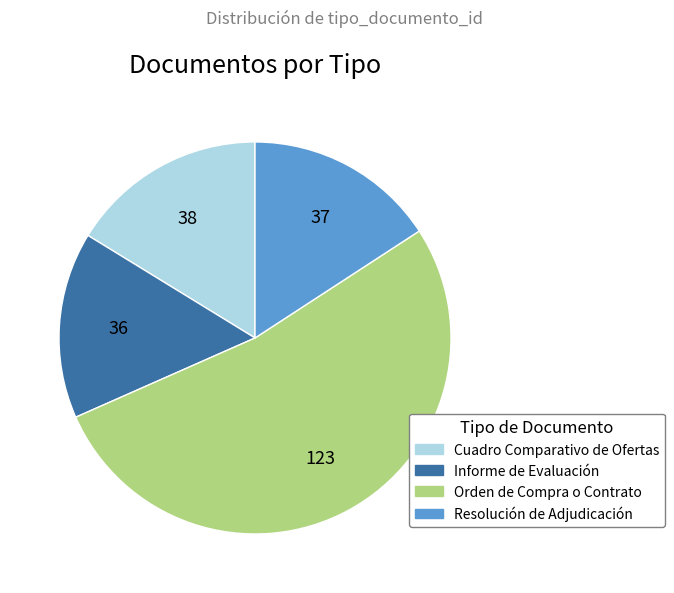

Is it true that Informe de Evaluación is 15% of the pie?

True